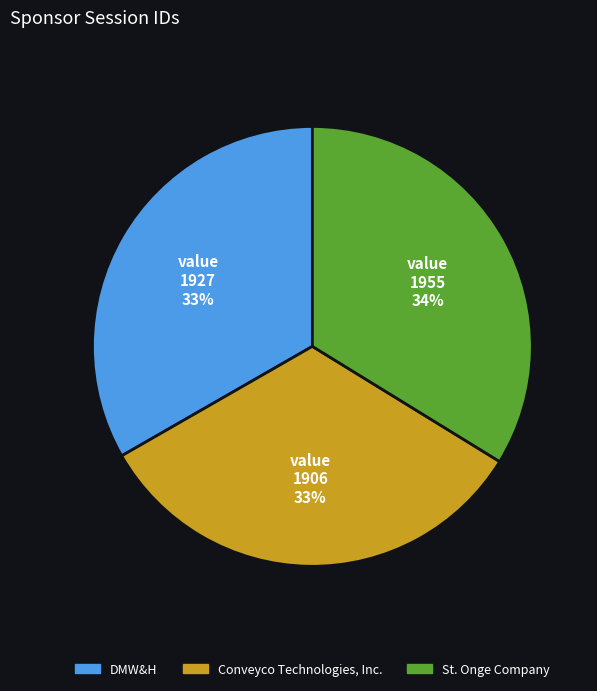

To the nearest percent, what percentage of the pie is Conveyco Technologies, Inc.?

33%